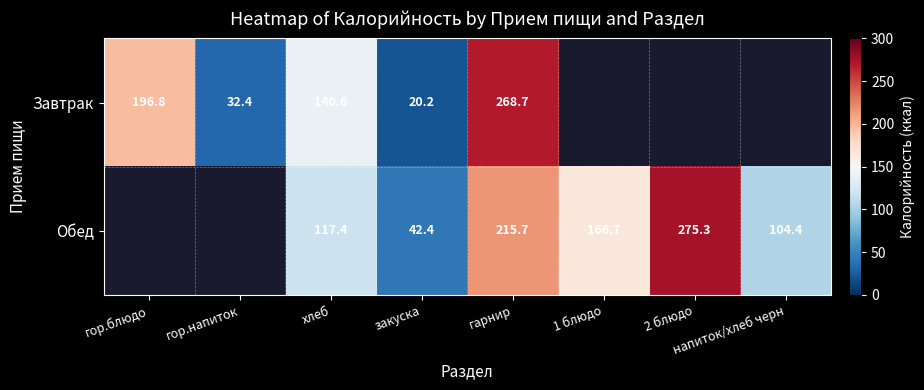

How many data points does each series have?

8